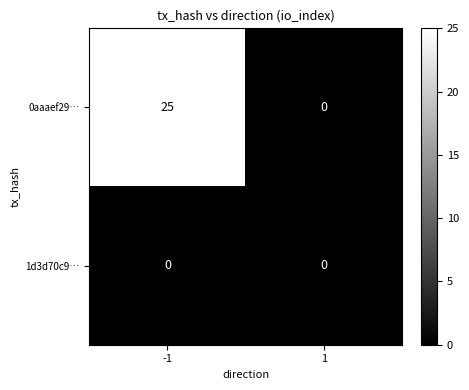

What is the difference between the maximum and minimum values in the 0aaaef29… series?

25